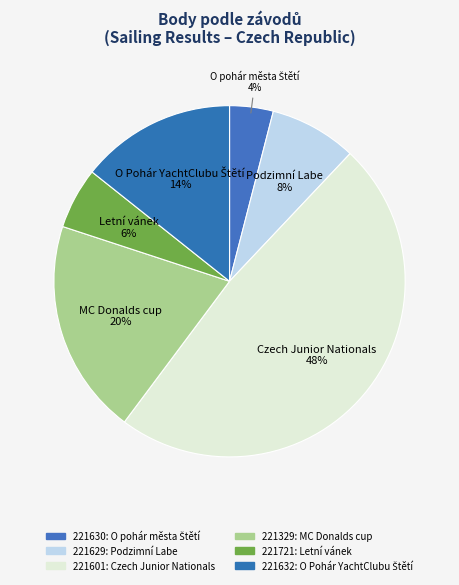

Is there any slice that represents more than half of the pie?

No